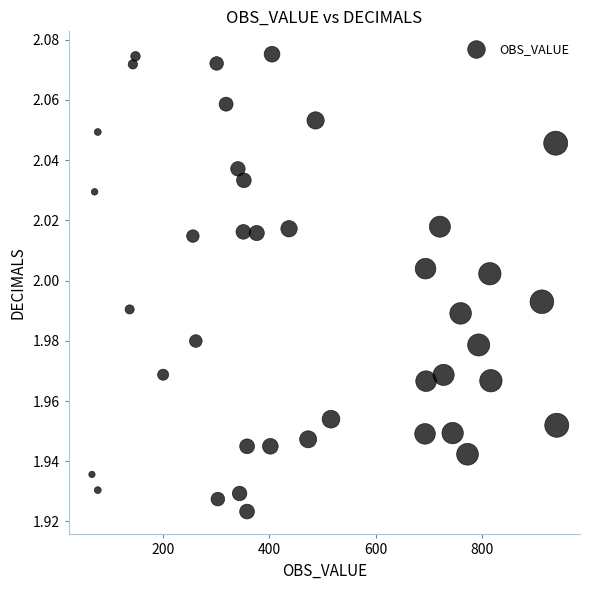

How many data points are displayed?

40